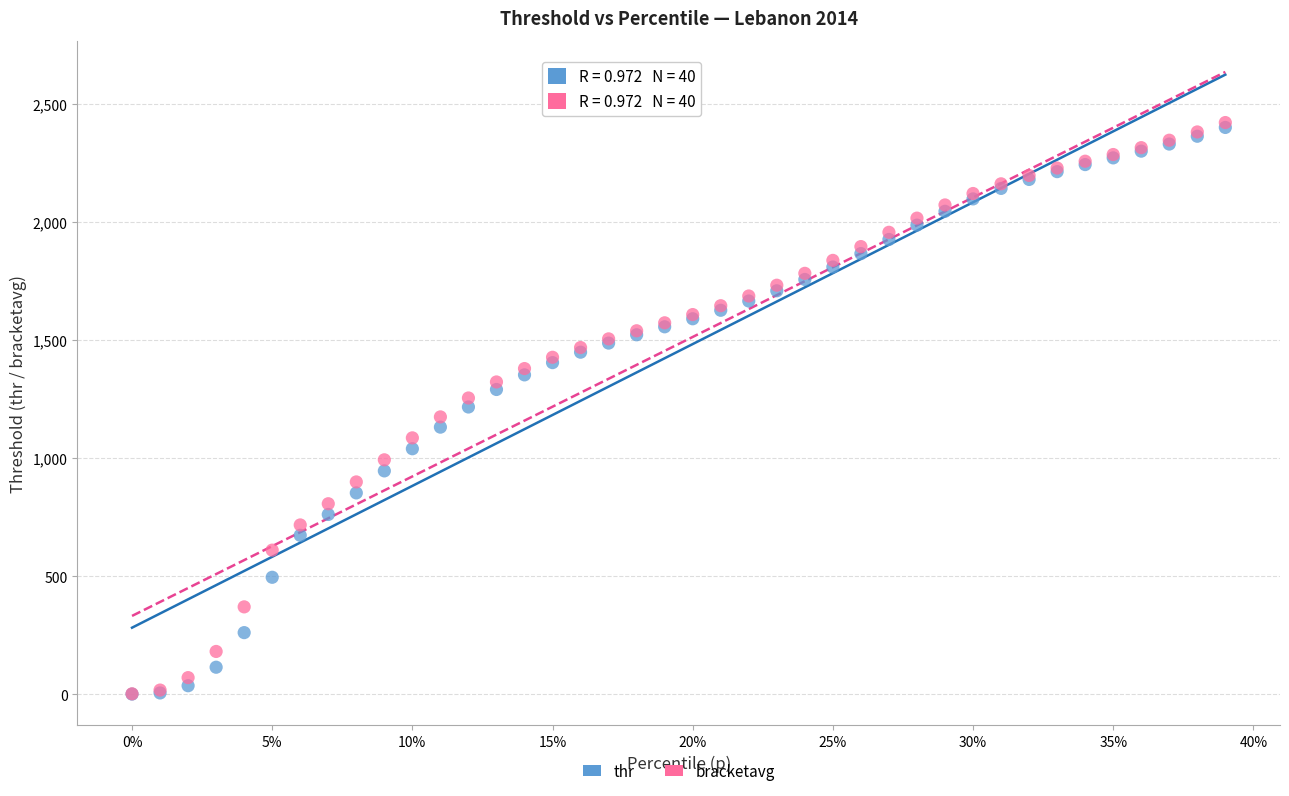

What are all the series names shown in the legend?

thr, bracketavg